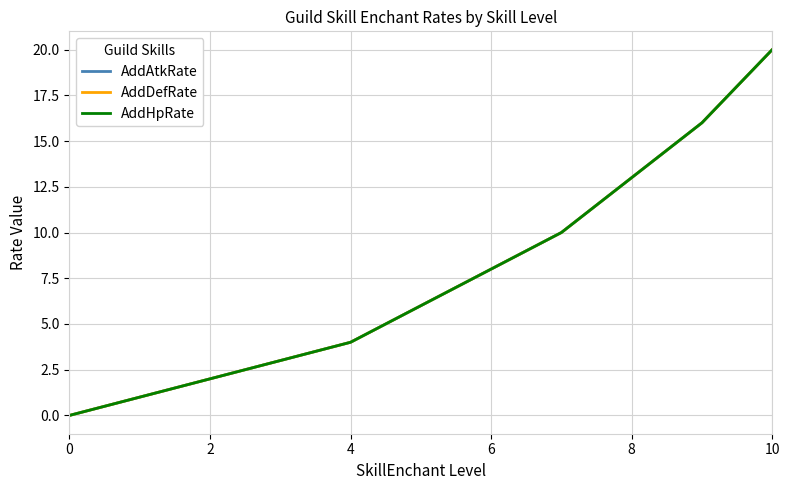

Does the chart display data point markers on the line(s)?

No